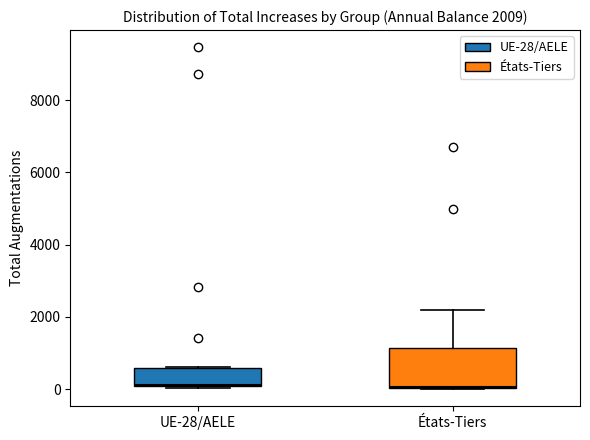

Comparing the boxes themselves (not the whiskers), which one is the tallest?

États-Tiers